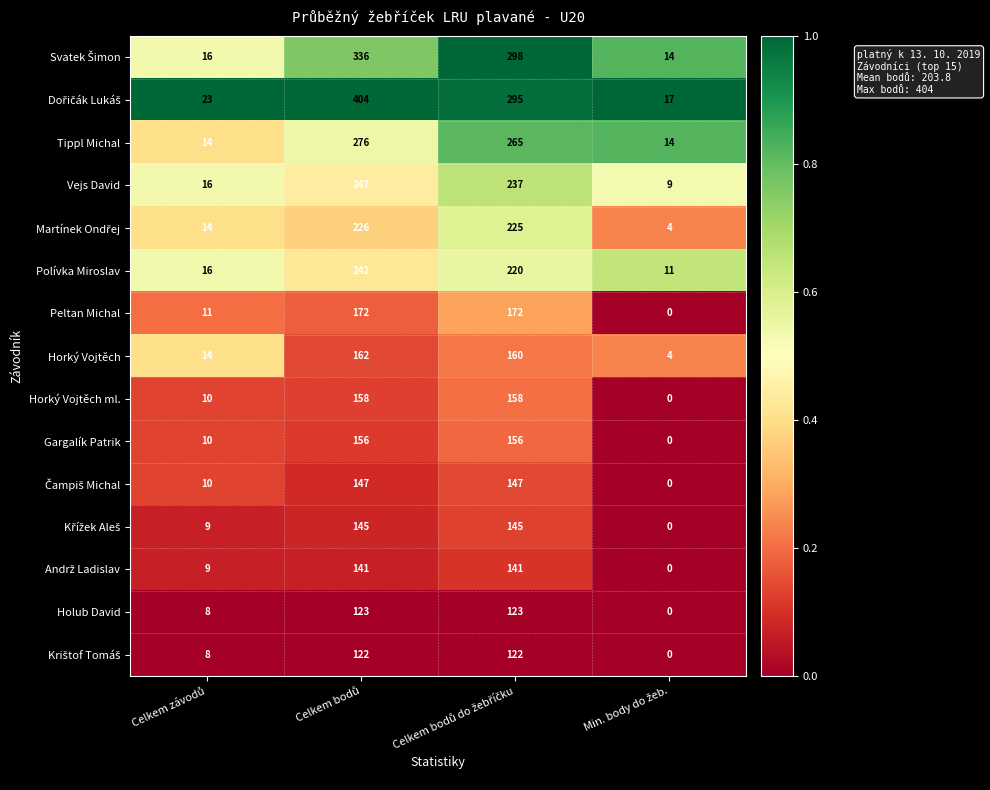

What is the greatest value displayed?

404